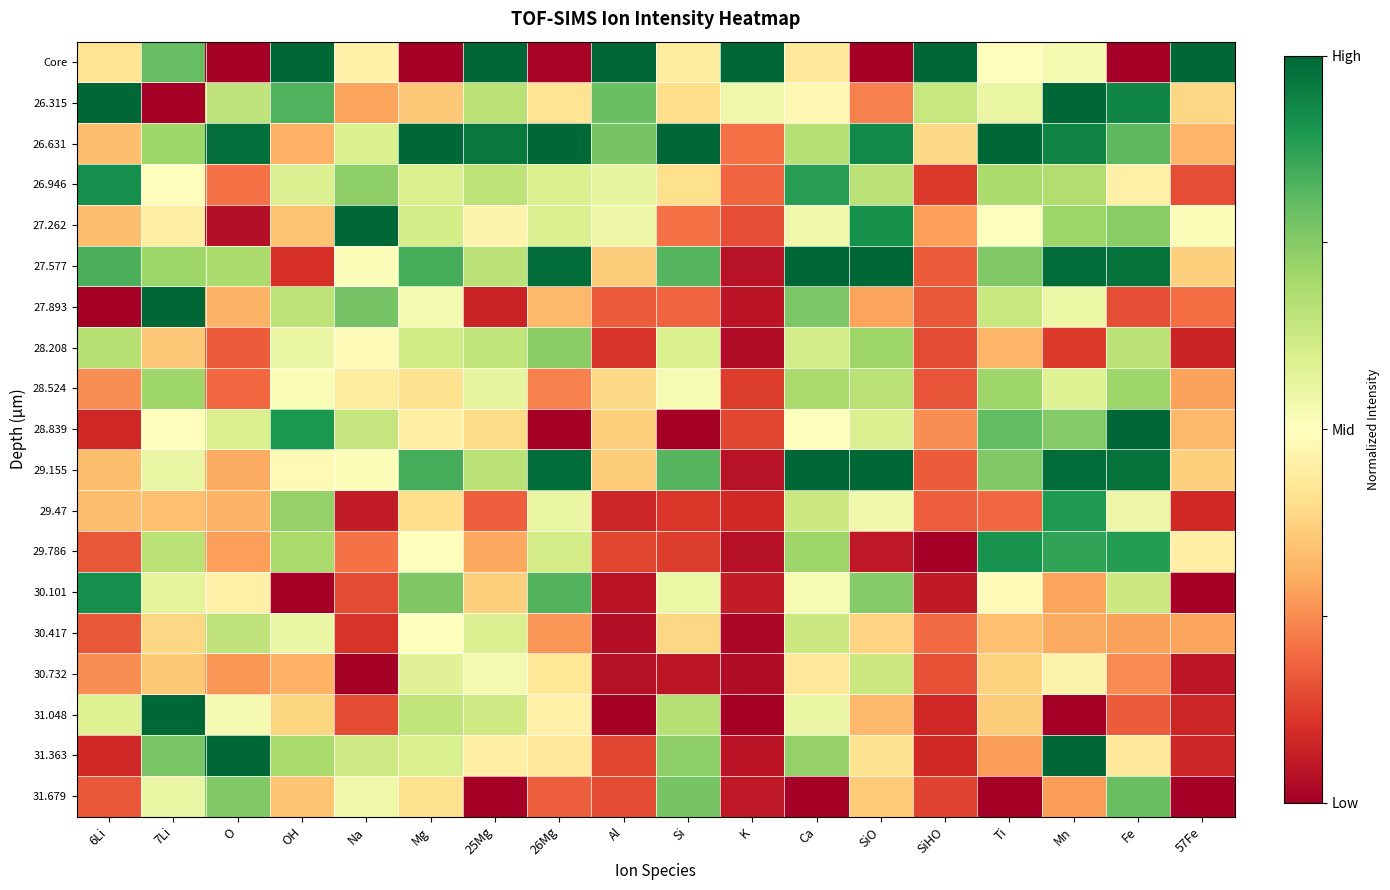

Reading left to right, list all the values displayed in this chart.

Core: 6Li=0.4	7Li=0.8	O=0.0	OH=1.0	Na=0.5	Mg=0.0	25Mg=1.0	26Mg=0.0	Al=1.0	Si=0.4	K=1.0	Ca=0.4	SiO=0.0	SiHO=1.0	Ti=0.5	Mn=0.5	Fe=0.0	57Fe=1.0
26.315: 6Li=1.0	7Li=0.0	O=0.6	OH=0.8	Na=0.3	Mg=0.4	25Mg=0.7	26Mg=0.4	Al=0.8	Si=0.4	K=0.5	Ca=0.5	SiO=0.2	SiHO=0.6	Ti=0.6	Mn=1.0	Fe=0.9	57Fe=0.4
26.631: 6Li=0.3	7Li=0.7	O=1.0	OH=0.3	Na=0.6	Mg=1.0	25Mg=1.0	26Mg=1.0	Al=0.8	Si=1.0	K=0.2	Ca=0.7	SiO=0.9	SiHO=0.4	Ti=1.0	Mn=0.9	Fe=0.8	57Fe=0.3
26.946: 6Li=0.9	7Li=0.5	O=0.2	OH=0.6	Na=0.7	Mg=0.6	25Mg=0.7	26Mg=0.6	Al=0.6	Si=0.4	K=0.2	Ca=0.9	SiO=0.7	SiHO=0.1	Ti=0.7	Mn=0.7	Fe=0.5	57Fe=0.1
27.262: 6Li=0.3	7Li=0.4	O=0.0	OH=0.3	Na=1.0	Mg=0.6	25Mg=0.5	26Mg=0.6	Al=0.5	Si=0.2	K=0.1	Ca=0.5	SiO=0.9	SiHO=0.3	Ti=0.5	Mn=0.7	Fe=0.7	57Fe=0.5
27.577: 6Li=0.8	7Li=0.7	O=0.7	OH=0.1	Na=0.5	Mg=0.8	25Mg=0.7	26Mg=1.0	Al=0.4	Si=0.8	K=0.0	Ca=1.0	SiO=1.0	SiHO=0.2	Ti=0.8	Mn=1.0	Fe=1.0	57Fe=0.4
27.893: 6Li=0.0	7Li=1.0	O=0.3	OH=0.7	Na=0.8	Mg=0.5	25Mg=0.1	26Mg=0.3	Al=0.2	Si=0.2	K=0.0	Ca=0.8	SiO=0.3	SiHO=0.2	Ti=0.6	Mn=0.5	Fe=0.2	57Fe=0.2
28.208: 6Li=0.7	7Li=0.4	O=0.2	OH=0.6	Na=0.5	Mg=0.6	25Mg=0.6	26Mg=0.7	Al=0.1	Si=0.6	K=0.0	Ca=0.6	SiO=0.7	SiHO=0.1	Ti=0.3	Mn=0.1	Fe=0.7	57Fe=0.1
28.524: 6Li=0.2	7Li=0.7	O=0.2	OH=0.5	Na=0.4	Mg=0.4	25Mg=0.6	26Mg=0.2	Al=0.4	Si=0.5	K=0.1	Ca=0.7	SiO=0.7	SiHO=0.2	Ti=0.7	Mn=0.6	Fe=0.7	57Fe=0.3
28.839: 6Li=0.1	7Li=0.5	O=0.6	OH=0.9	Na=0.6	Mg=0.5	25Mg=0.4	26Mg=0.0	Al=0.4	Si=0.0	K=0.1	Ca=0.5	SiO=0.6	SiHO=0.3	Ti=0.8	Mn=0.8	Fe=1.0	57Fe=0.3
29.155: 6Li=0.3	7Li=0.6	O=0.3	OH=0.5	Na=0.5	Mg=0.8	25Mg=0.7	26Mg=1.0	Al=0.4	Si=0.8	K=0.0	Ca=1.0	SiO=1.0	SiHO=0.2	Ti=0.8	Mn=1.0	Fe=1.0	57Fe=0.4
29.47: 6Li=0.3	7Li=0.3	O=0.3	OH=0.7	Na=0.1	Mg=0.4	25Mg=0.2	26Mg=0.6	Al=0.1	Si=0.1	K=0.1	Ca=0.6	SiO=0.5	SiHO=0.2	Ti=0.2	Mn=0.9	Fe=0.5	57Fe=0.1
29.786: 6Li=0.2	7Li=0.7	O=0.3	OH=0.7	Na=0.2	Mg=0.5	25Mg=0.3	26Mg=0.6	Al=0.1	Si=0.1	K=0.0	Ca=0.7	SiO=0.1	SiHO=0.0	Ti=0.9	Mn=0.9	Fe=0.9	57Fe=0.5
30.101: 6Li=0.9	7Li=0.6	O=0.5	OH=0.0	Na=0.1	Mg=0.8	25Mg=0.4	26Mg=0.8	Al=0.0	Si=0.5	K=0.1	Ca=0.5	SiO=0.8	SiHO=0.1	Ti=0.5	Mn=0.3	Fe=0.6	57Fe=0.0
30.417: 6Li=0.2	7Li=0.4	O=0.6	OH=0.6	Na=0.1	Mg=0.5	25Mg=0.6	26Mg=0.3	Al=0.0	Si=0.4	K=0.0	Ca=0.6	SiO=0.4	SiHO=0.2	Ti=0.3	Mn=0.3	Fe=0.3	57Fe=0.3
30.732: 6Li=0.2	7Li=0.4	O=0.3	OH=0.3	Na=0.0	Mg=0.6	25Mg=0.5	26Mg=0.4	Al=0.0	Si=0.1	K=0.0	Ca=0.4	SiO=0.6	SiHO=0.2	Ti=0.4	Mn=0.5	Fe=0.2	57Fe=0.0
31.048: 6Li=0.6	7Li=1.0	O=0.5	OH=0.4	Na=0.1	Mg=0.6	25Mg=0.6	26Mg=0.5	Al=0.0	Si=0.7	K=0.0	Ca=0.6	SiO=0.3	SiHO=0.1	Ti=0.4	Mn=0.0	Fe=0.2	57Fe=0.1
31.363: 6Li=0.1	7Li=0.8	O=1.0	OH=0.7	Na=0.6	Mg=0.6	25Mg=0.5	26Mg=0.4	Al=0.1	Si=0.7	K=0.0	Ca=0.7	SiO=0.4	SiHO=0.1	Ti=0.3	Mn=1.0	Fe=0.4	57Fe=0.1
31.679: 6Li=0.2	7Li=0.6	O=0.8	OH=0.3	Na=0.5	Mg=0.4	25Mg=0.0	26Mg=0.2	Al=0.1	Si=0.8	K=0.1	Ca=0.0	SiO=0.4	SiHO=0.1	Ti=0.0	Mn=0.3	Fe=0.8	57Fe=0.0